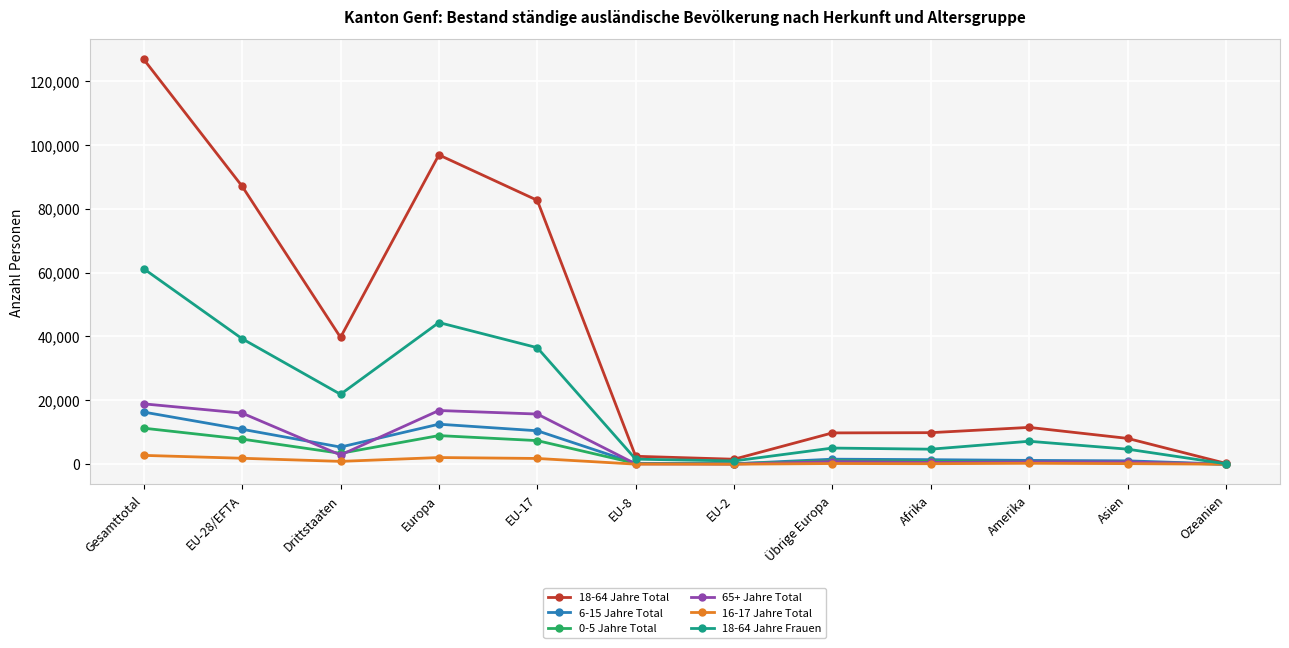

What position from the right is Übrige Europa?

5